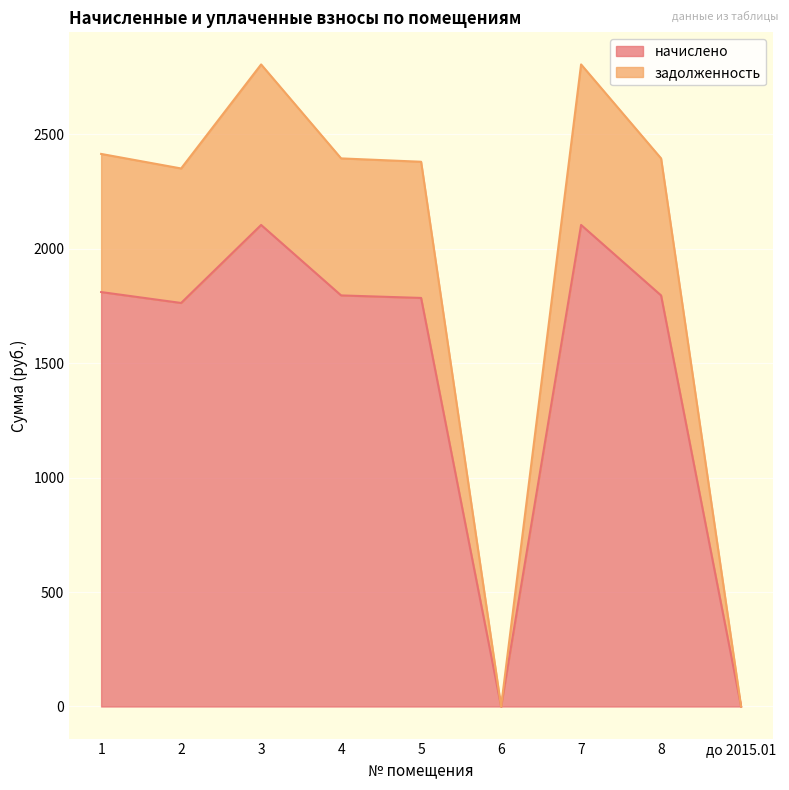

True or false: начислено and задолженность intersect in this chart.

False